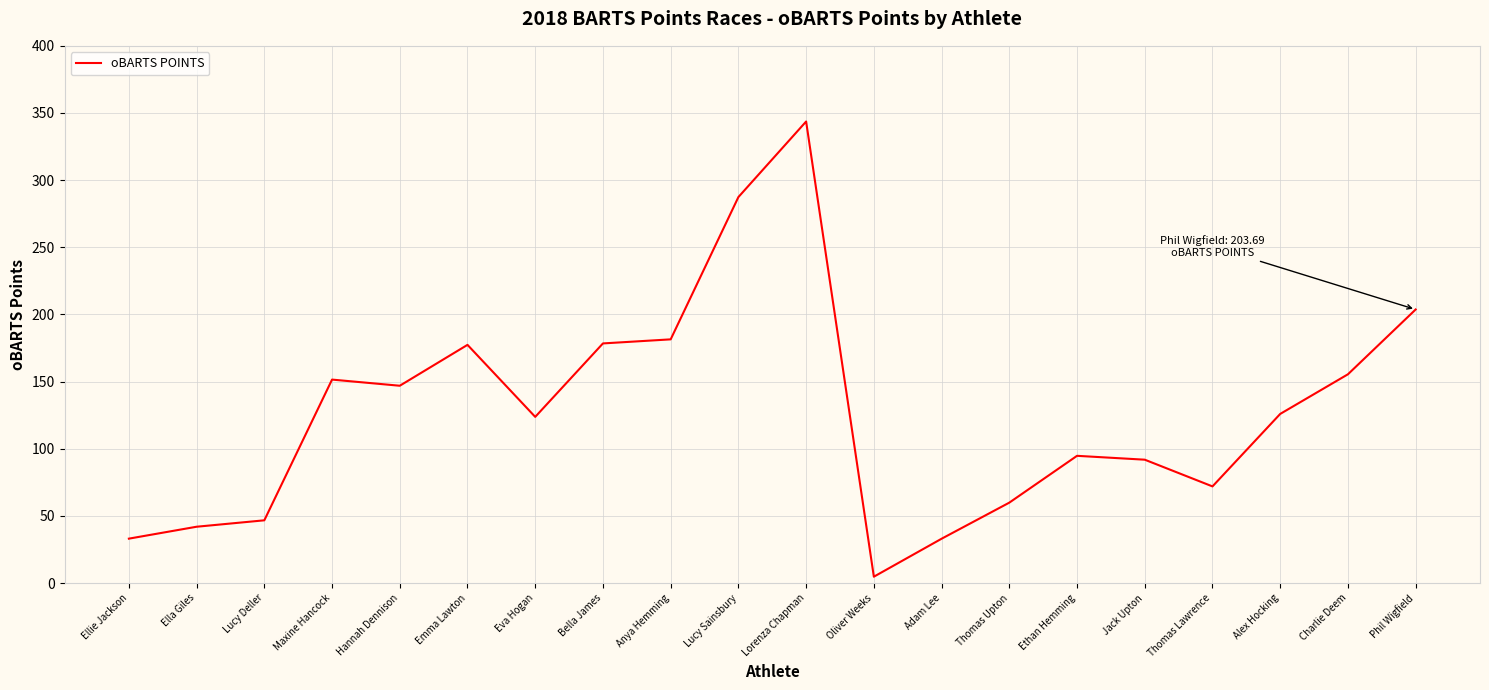

Read the value at Alex Hocking.

125.9